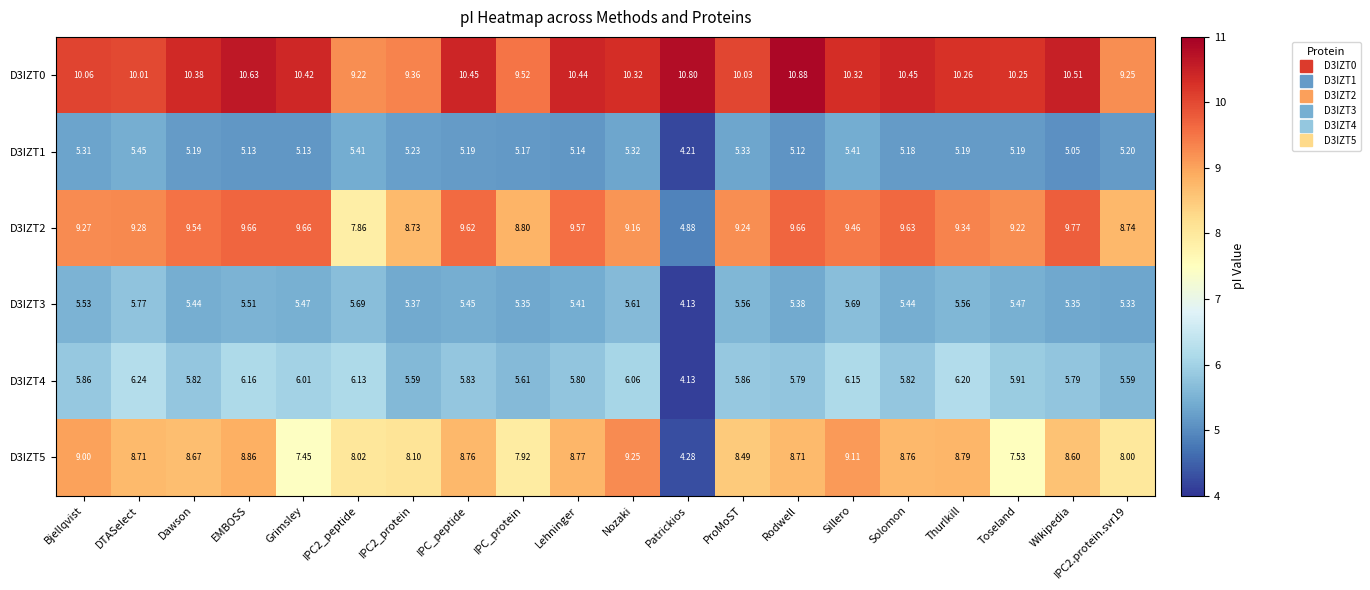

At which category is the sum across all series the highest?

Sillero